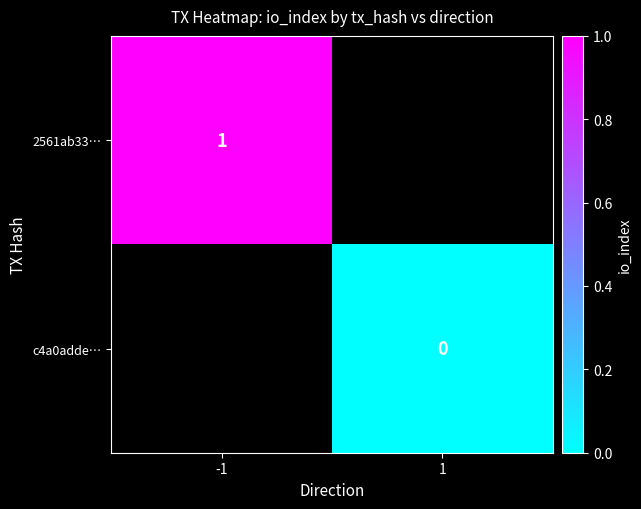

What is the maximum value shown in the chart?

1.0